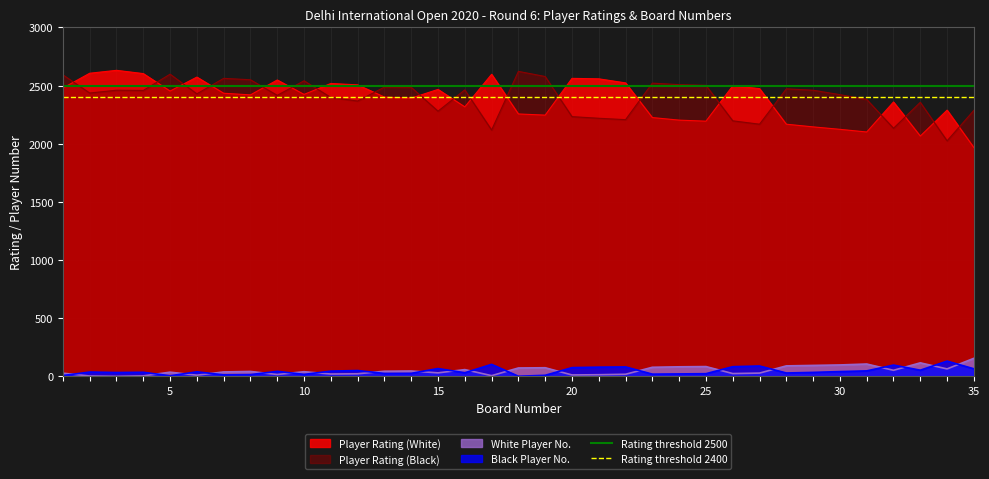

True or false: Black Player No. and Player Rating (Black) cross at least once.

False